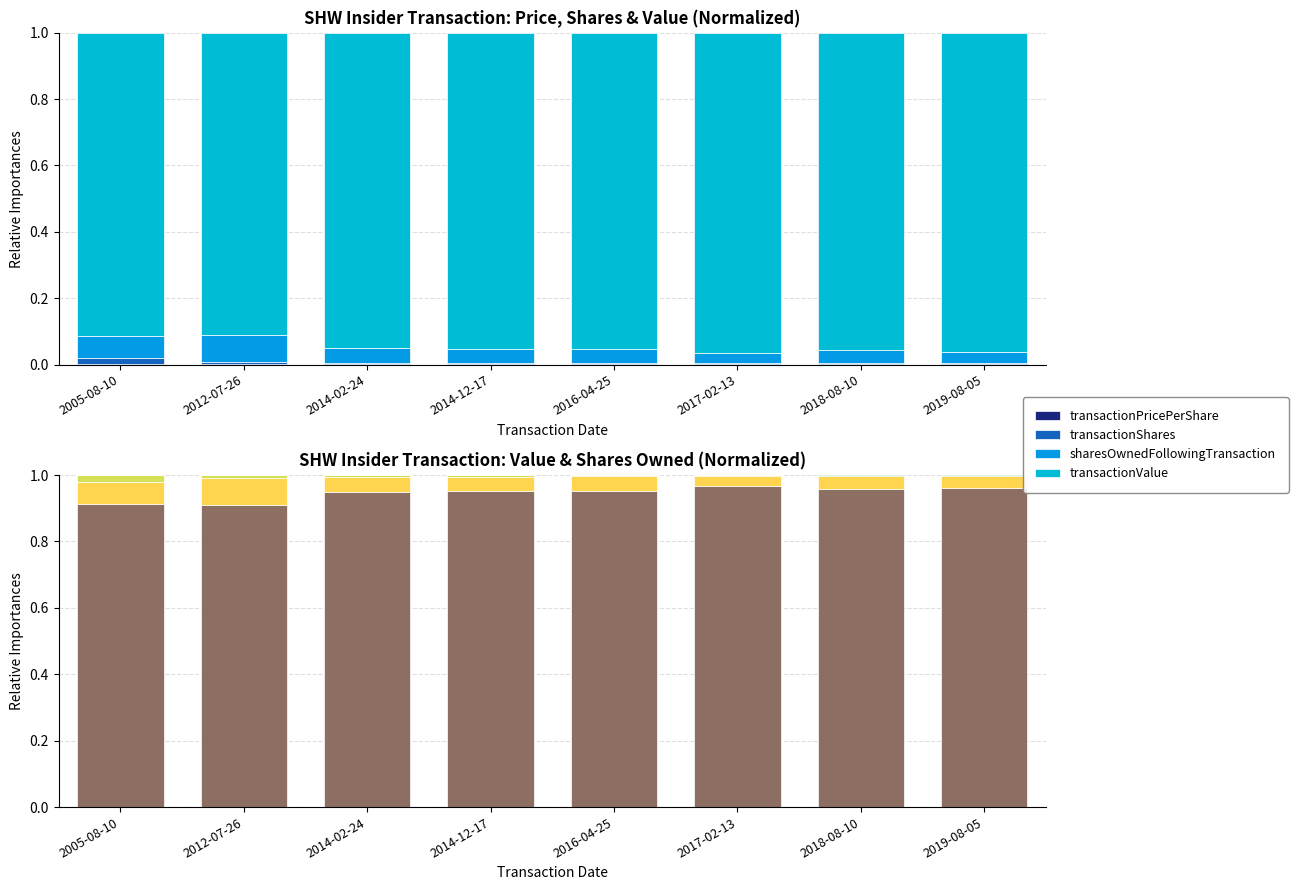

At 2005-08-10, list the series in order from smallest to largest.

transactionPricePerShare, transactionShares, sharesOwnedFollowingTransaction, transactionValue